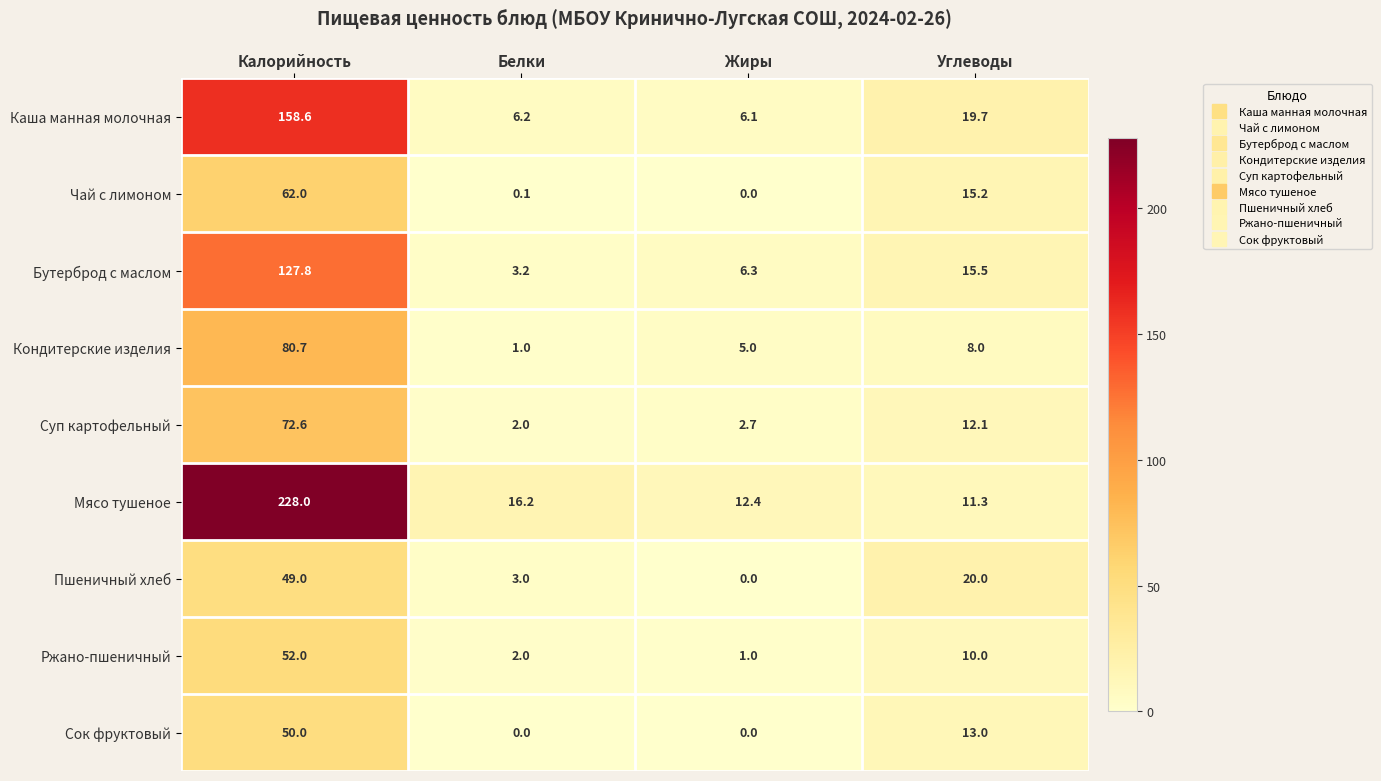

At which label is Пшеничный хлеб closest to 24?

Углеводы